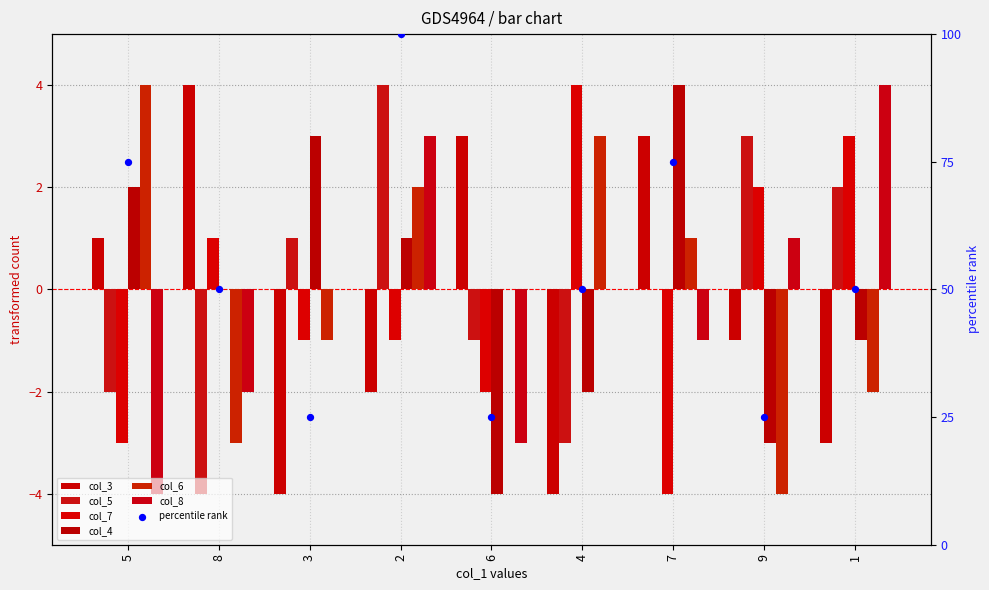

What is the total value across all series at 6?

-7